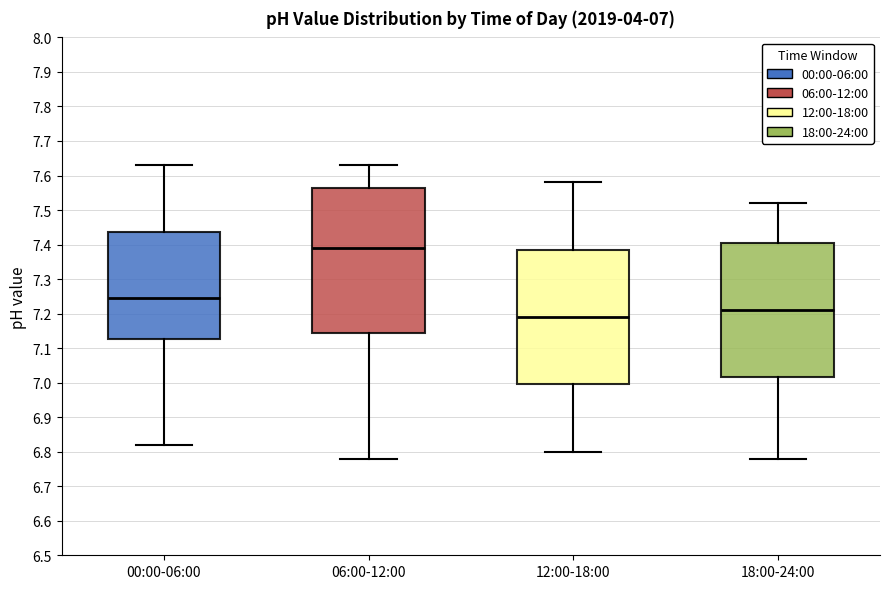

Comparing the boxes themselves (not the whiskers), which one is the tallest?

06:00-12:00